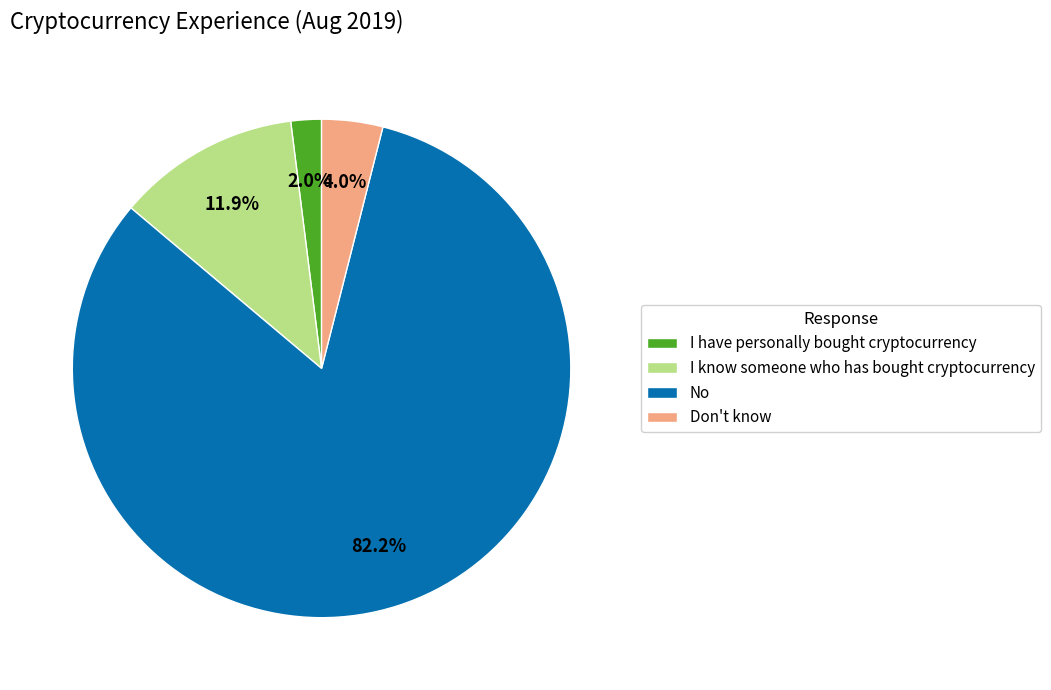

To the nearest percent, what percentage of the pie is I know someone who has bought cryptocurrency?

12%